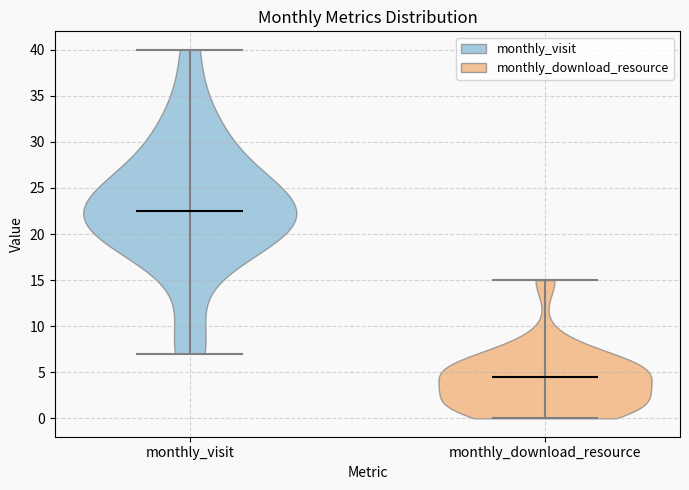

Which violin has the lowest median line?

monthly_download_resource